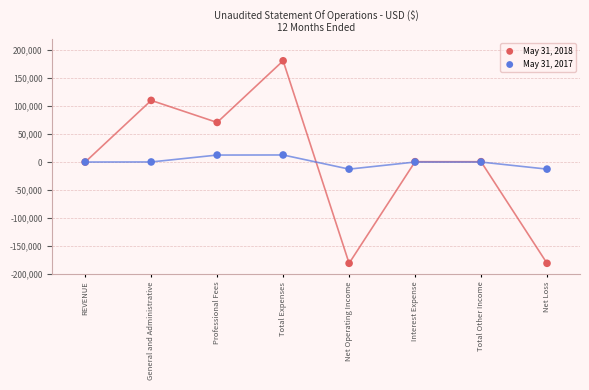

What are all the series names shown in the legend?

May 31, 2018, May 31, 2017